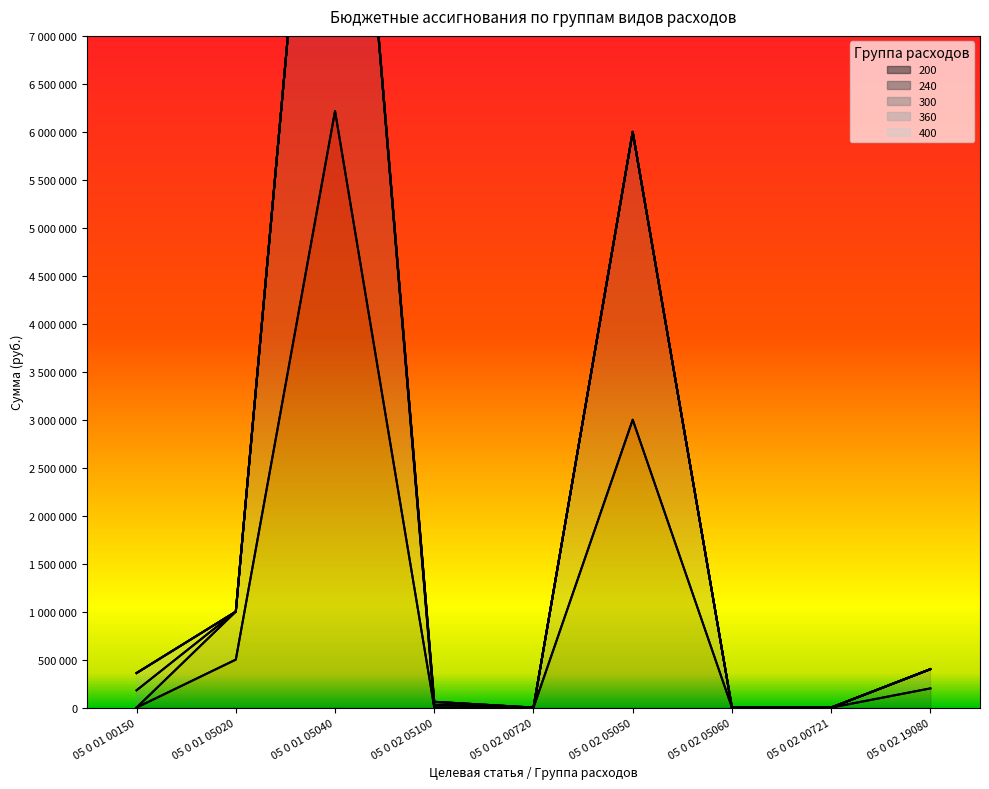

The value of 360 at 05 0 02 05100 is 11991. True or false?

False